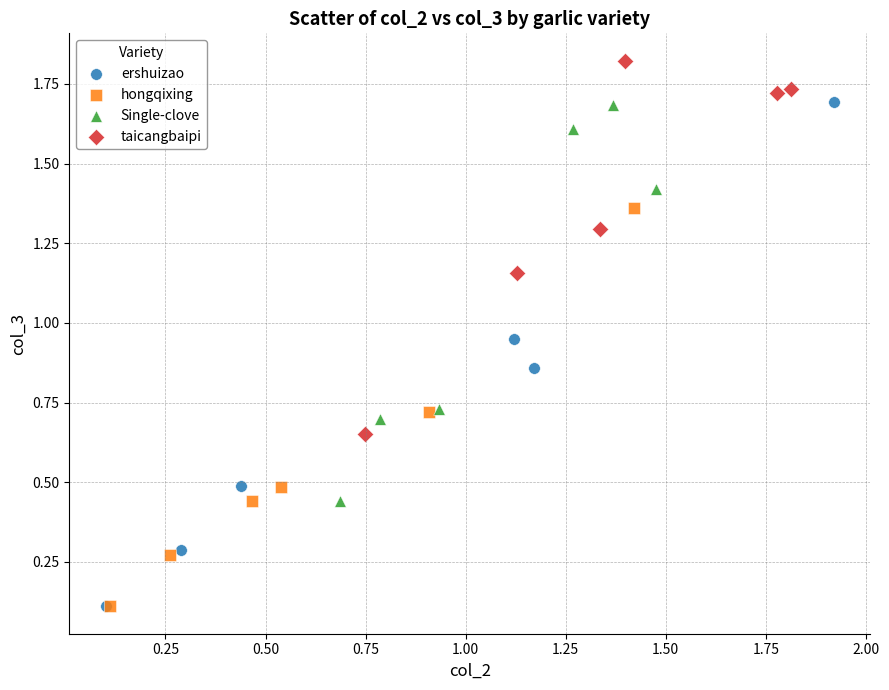

Which series has the widest spread of Y values?

ershuizao